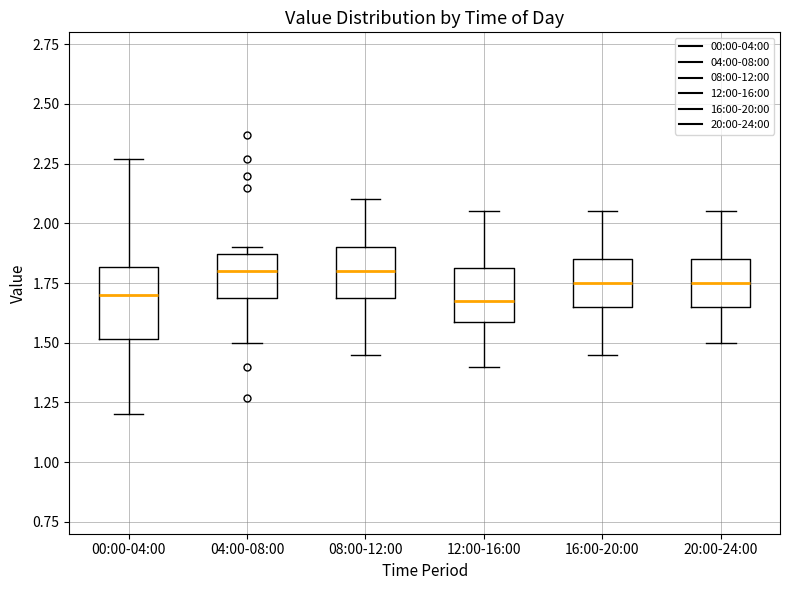

Comparing the boxes themselves (not the whiskers), which one is the tallest?

00:00-04:00